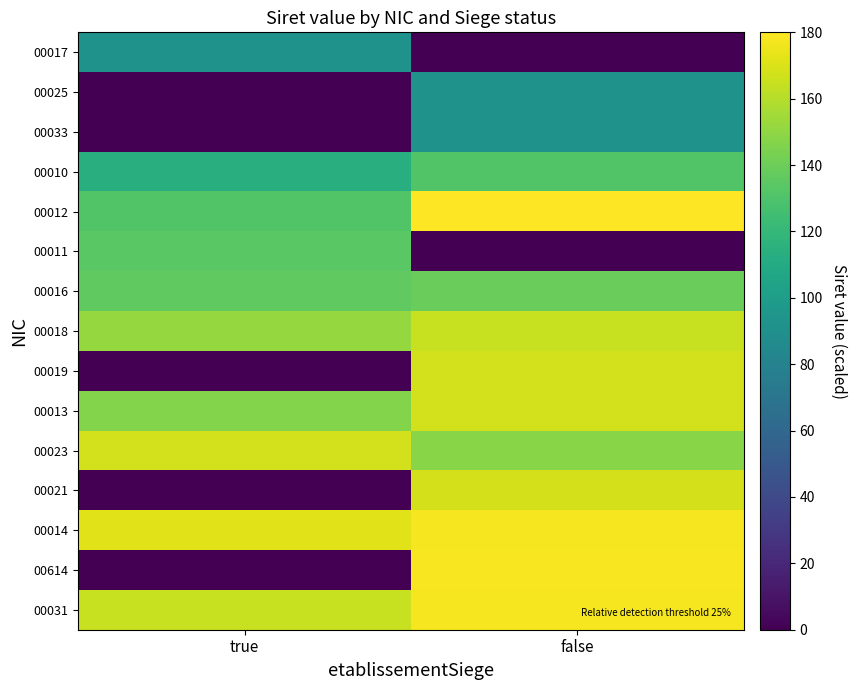

How many data points does each series have?

2